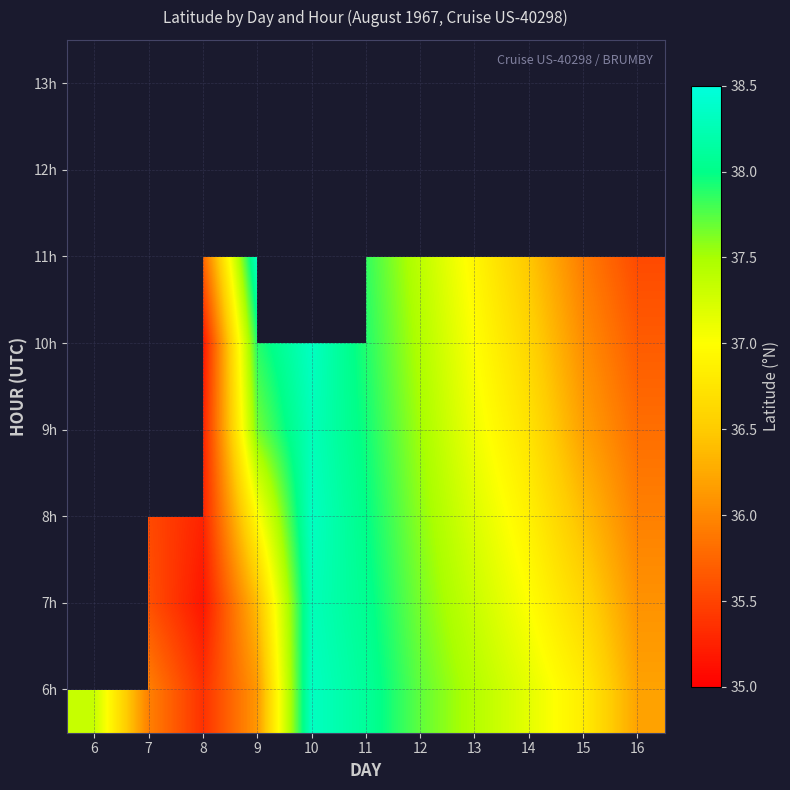

List the labels in order of 6h value, smallest first.

8, 7, 9, 16, 15, 14, 6, 13, 12, 11, 10